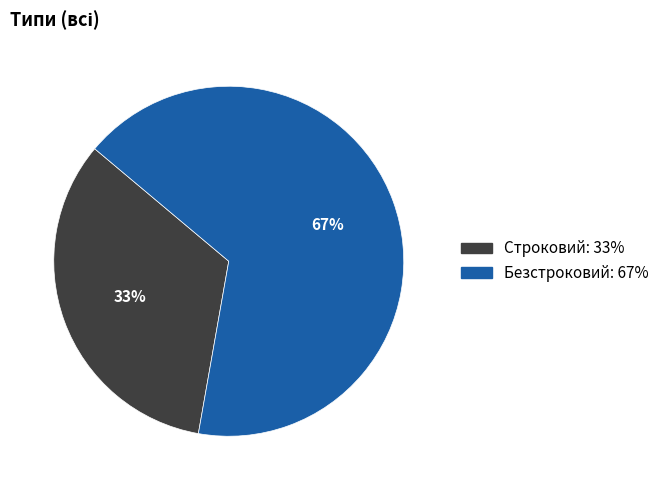

Which category accounts for the majority?

Безстроковий